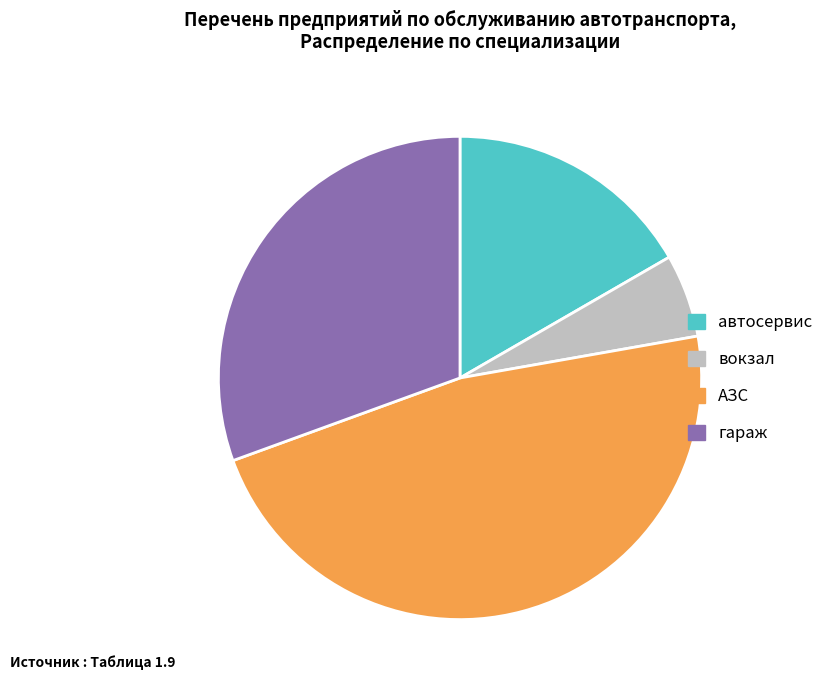

True or false: автосервис accounts for 17% of the total.

True